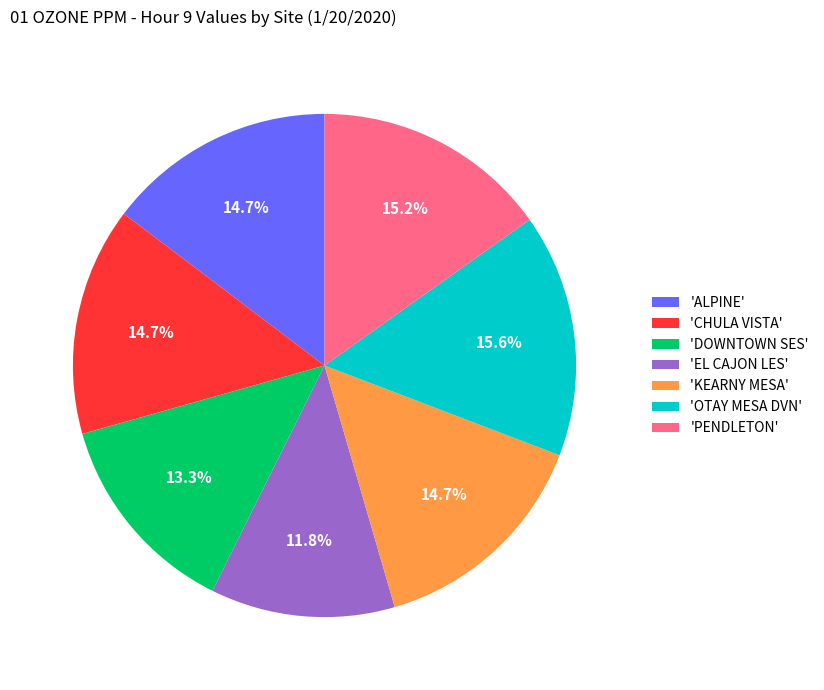

What is the smallest slice in the pie chart?

'EL CAJON LES'